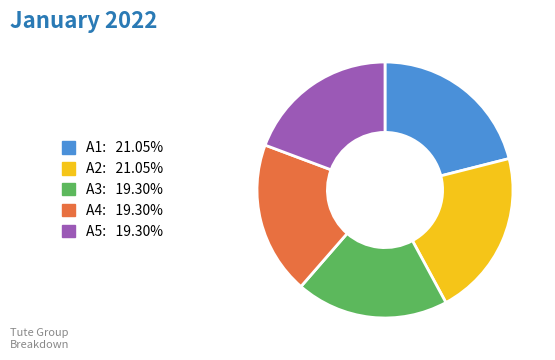

Approximately how many times larger is the value at A2: 21.05% compared to A3: 19.30%?

1.1